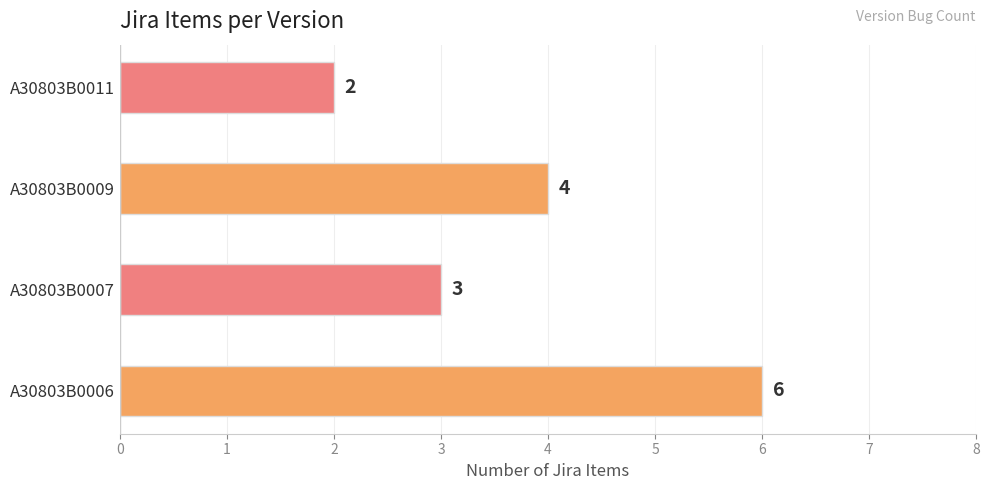

Reading bottom to top, list all the values displayed in this chart.

6	3	4	2